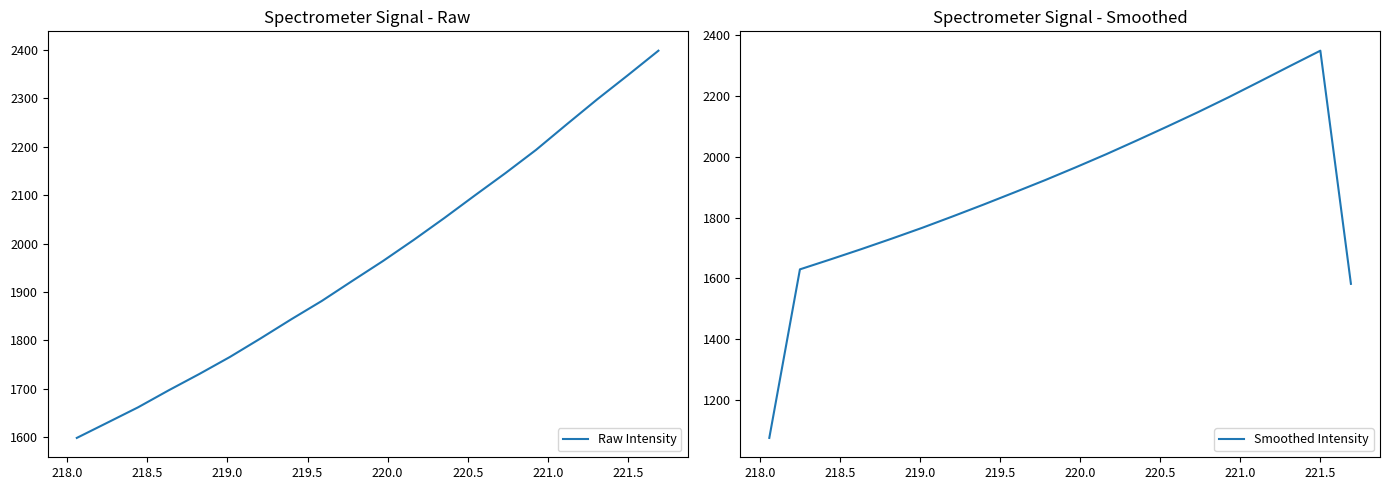

After their last crossing, which series has the higher values: Raw Intensity or Smoothed Intensity?

Raw Intensity